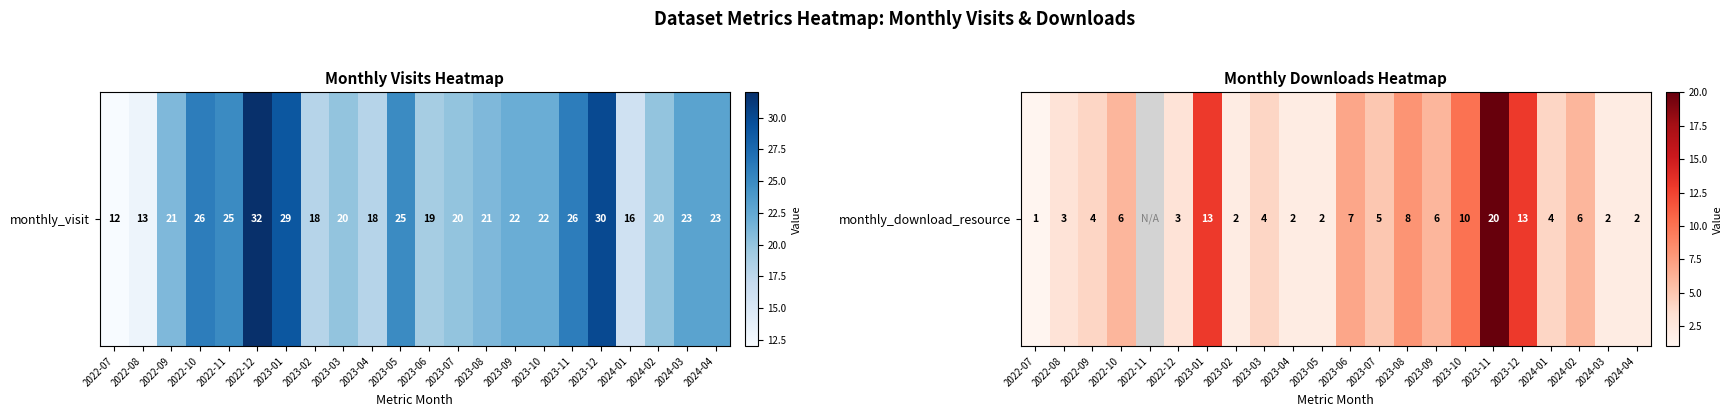

How many categories are shown in the chart?

22